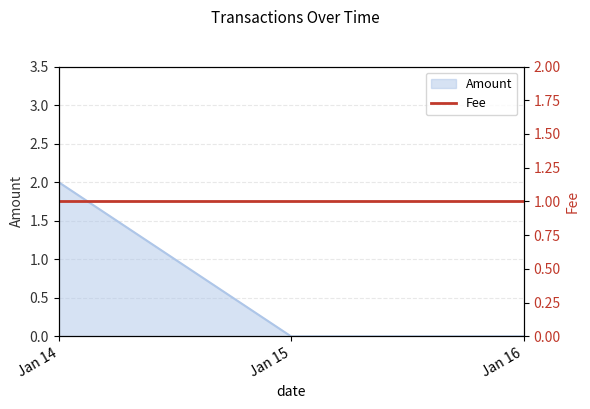

Which has a higher value, 2018-01-16 or 2018-01-14?

2018-01-14